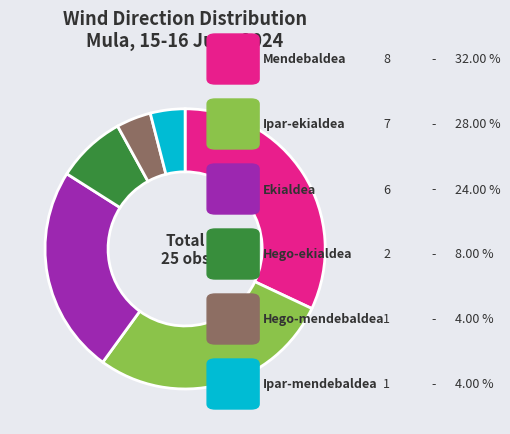

Is there a majority slice in this chart?

No